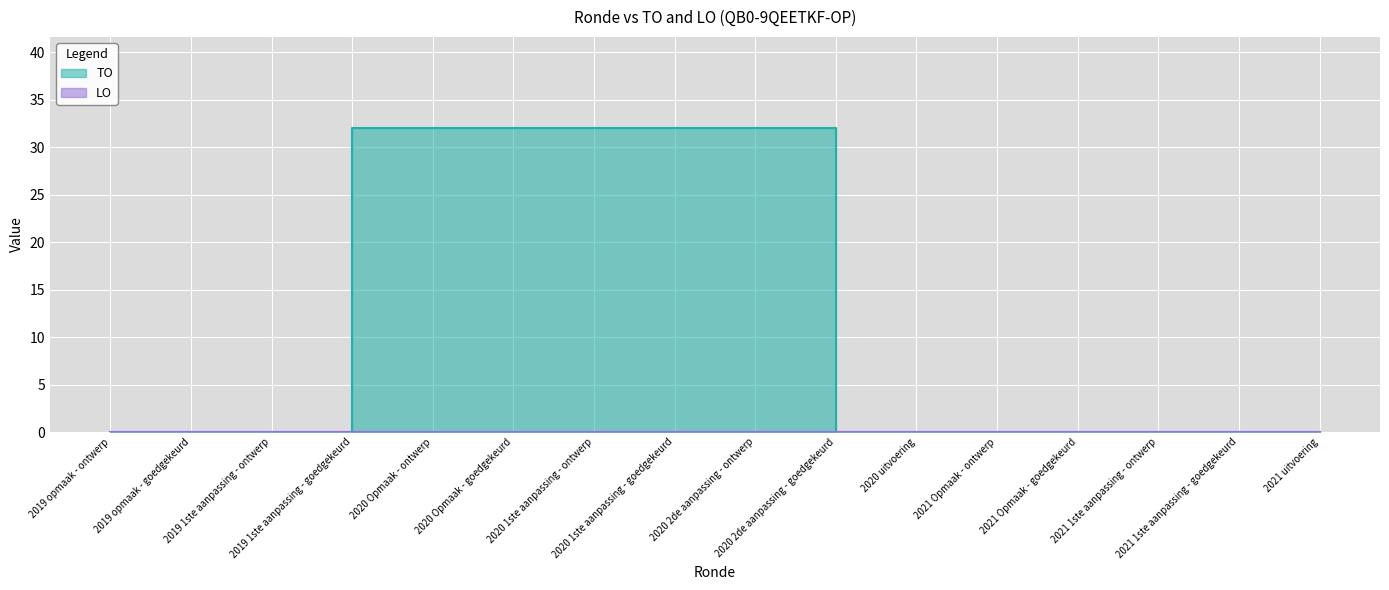

What is the value of the 9th point from the left?

32